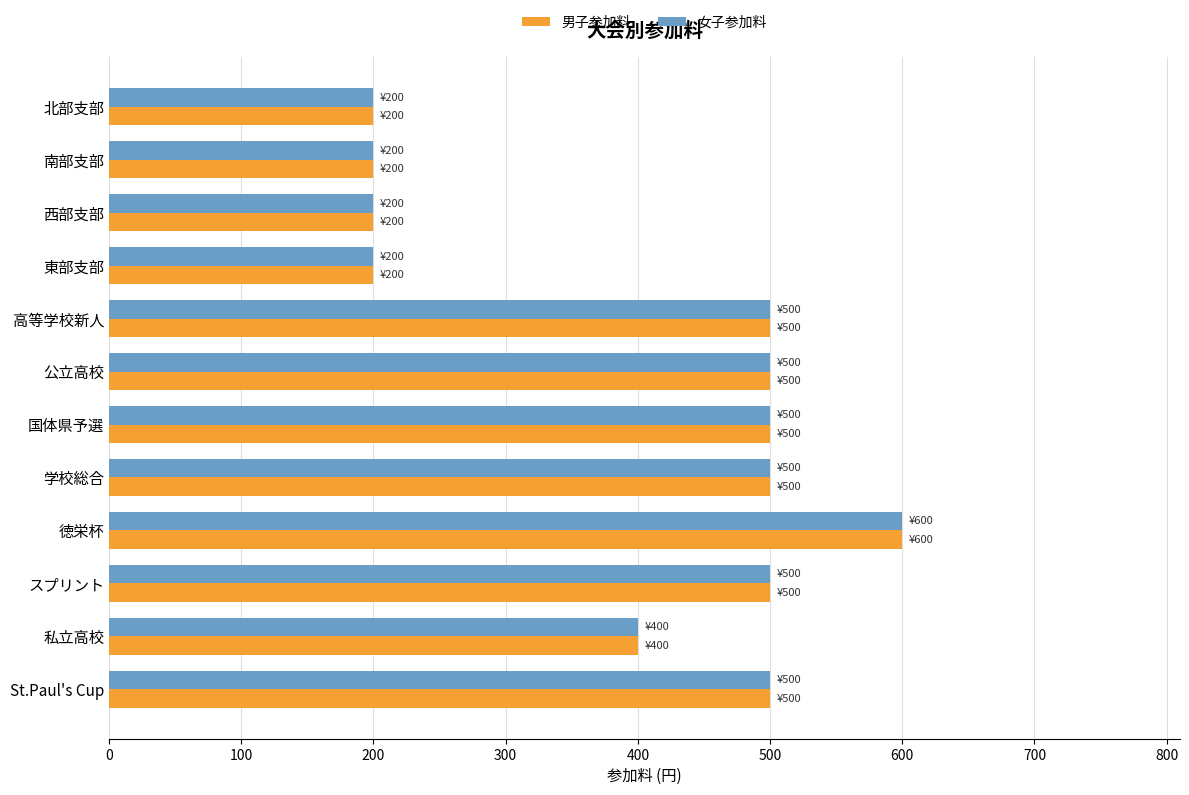

The 男子参加料 series shows 500 at 公立高校. True or false?

True